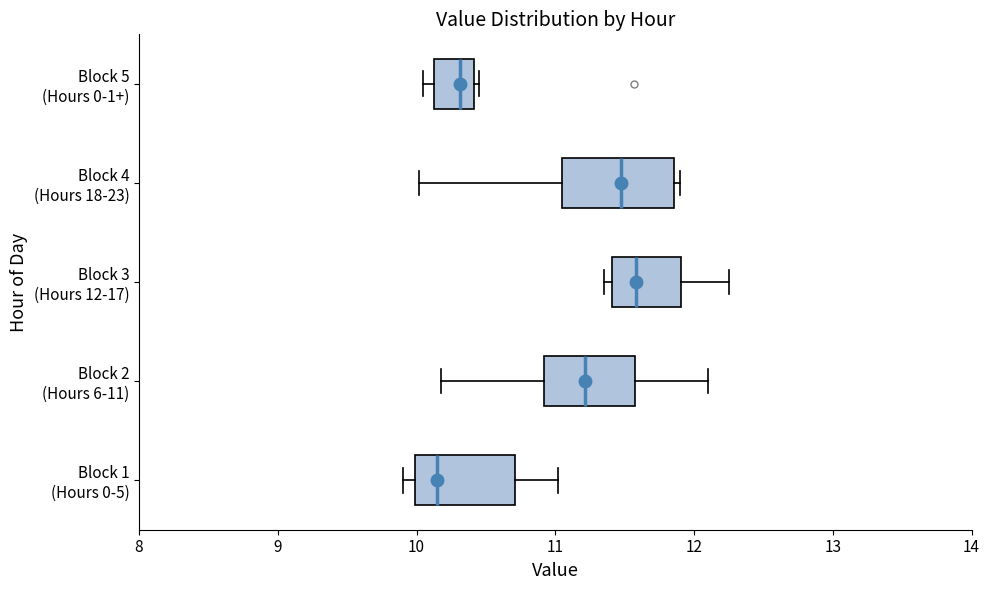

Reading bottom to top, read every box against the x-axis: the position of its median line, the range the box covers, and the ends of its whiskers. The values are not printed on the chart, so give them approximately, as read against the axis.

Block 1 (Hours 0-5): median 10.2, box 10.0 to 10.7, whiskers 9.9 to 11.0
Block 2 (Hours 6-11): median 11.2, box 10.9 to 11.6, whiskers 10.2 to 12.1
Block 3 (Hours 12-17): median 11.6, box 11.4 to 11.9, whiskers 11.4 (just left of the box's left edge) to 12.3
Block 4 (Hours 18-23): median 11.5, box 11.0 to 11.9, whiskers 10.0 to 11.9 (just right of the box's right edge)
Block 5 (Hours 0-1+): median 10.3, box 10.1 to 10.4, whiskers 10.1 (just left of the box's left edge) to 10.5